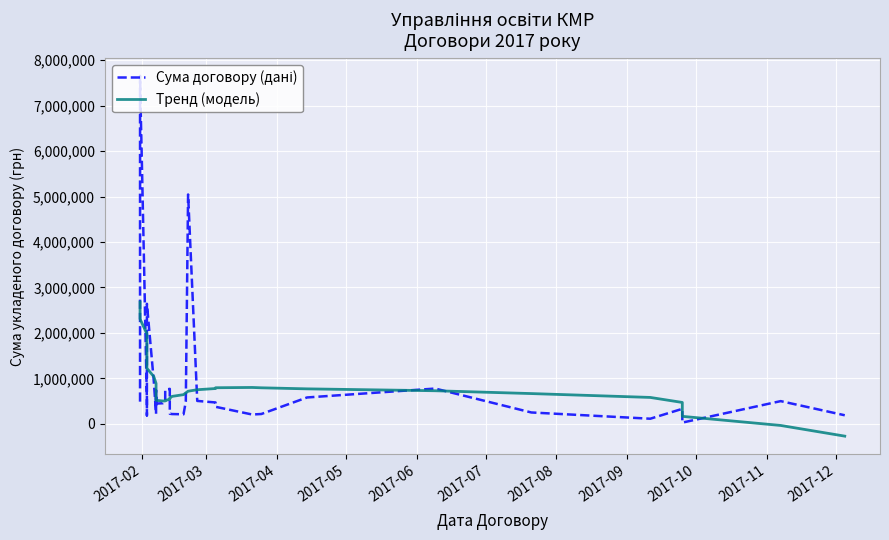

What is the smallest value displayed?

-270755.6